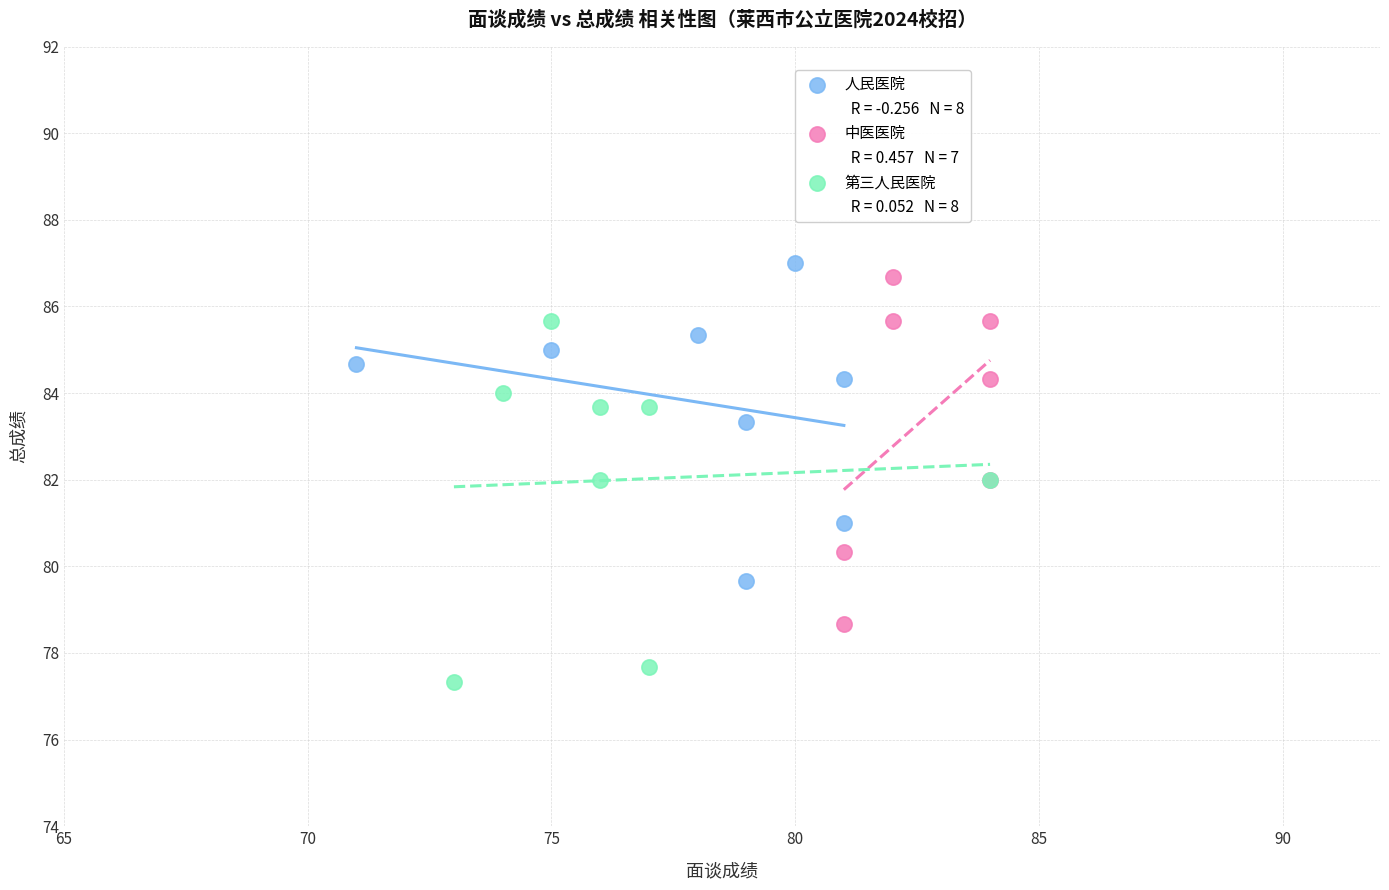

Which series contains the highest Y value?

人民医院